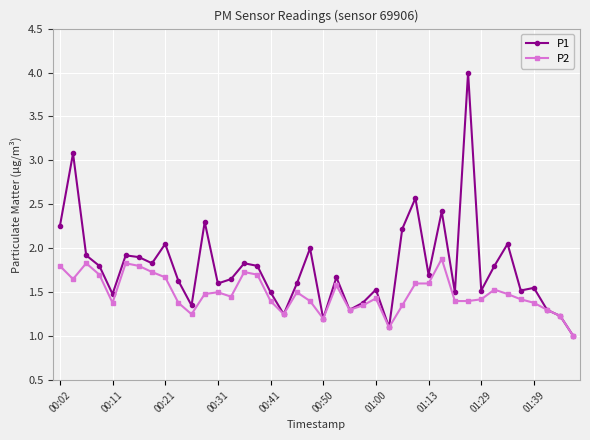

Rank the series by their maximum value, from lowest to highest.

P2, P1